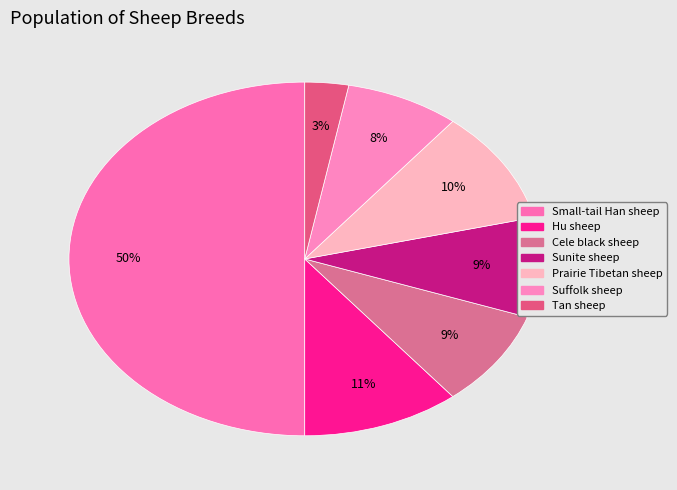

Is it true that Sunite sheep is 2% of the pie?

False